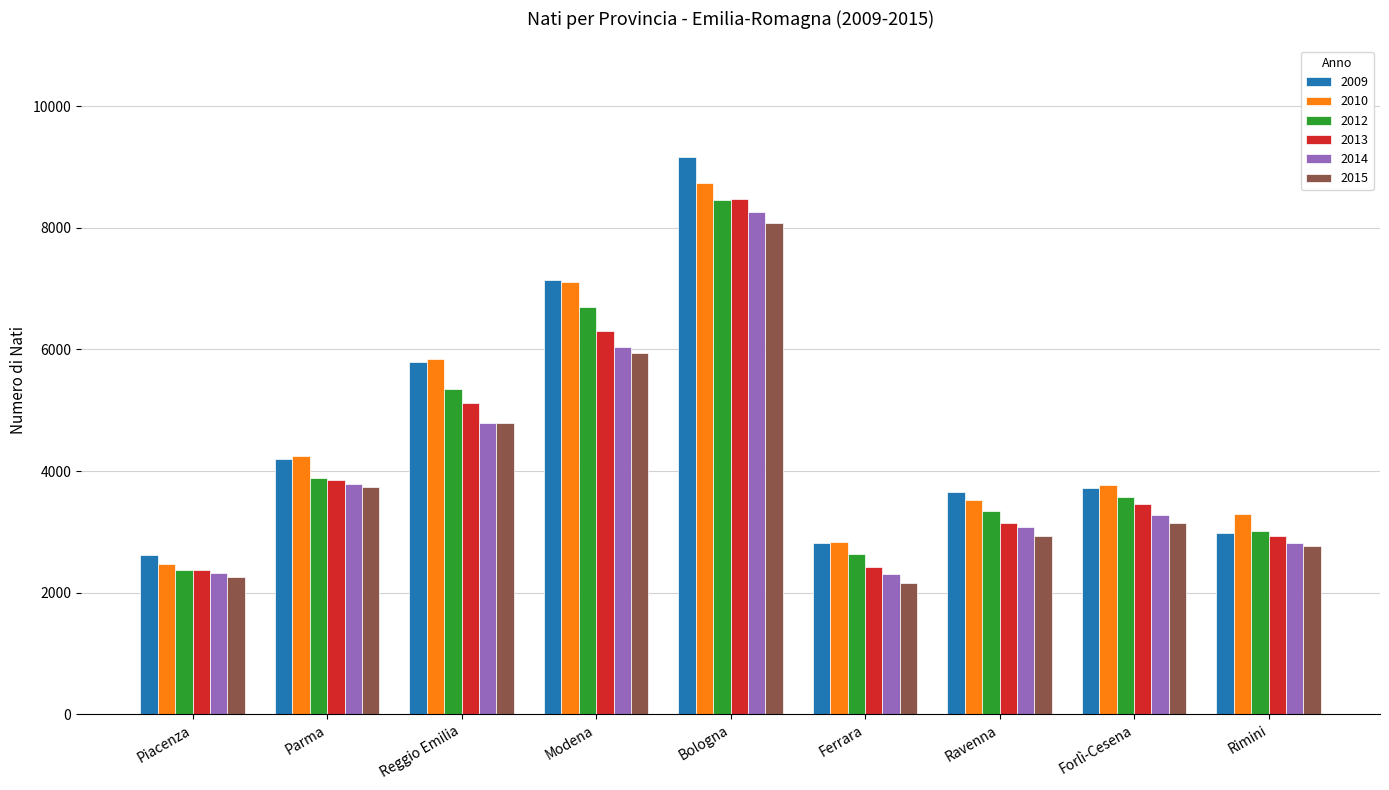

What is the spread (max minus min) of values at Bologna?

1078